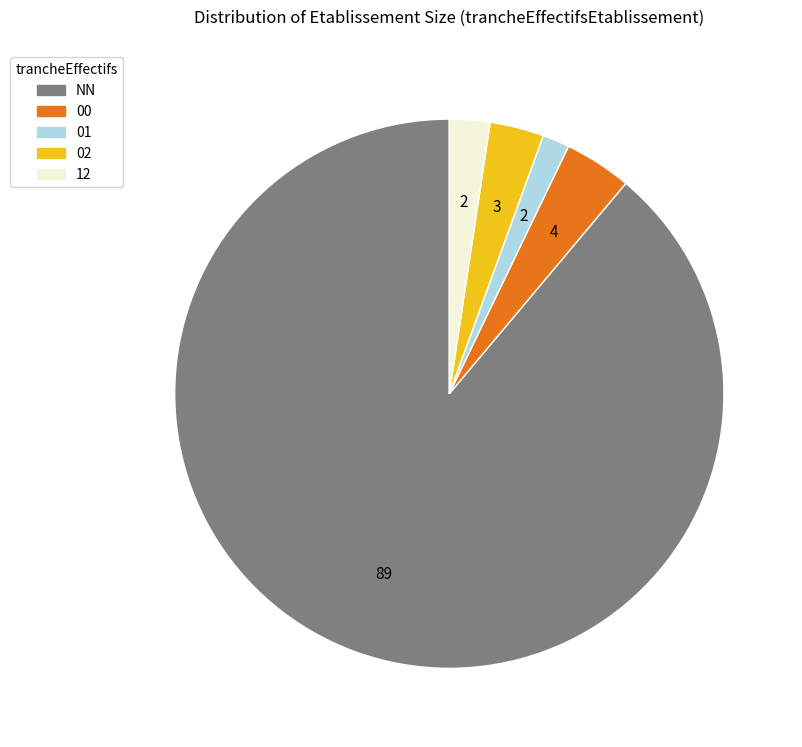

Is there any slice that represents more than half of the pie?

Yes